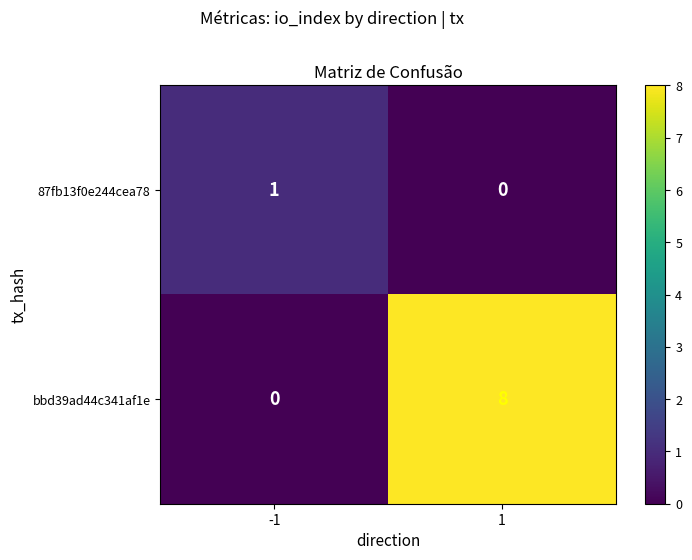

What is the difference between the bbd39ad44c341af1e values at 1 and -1?

8